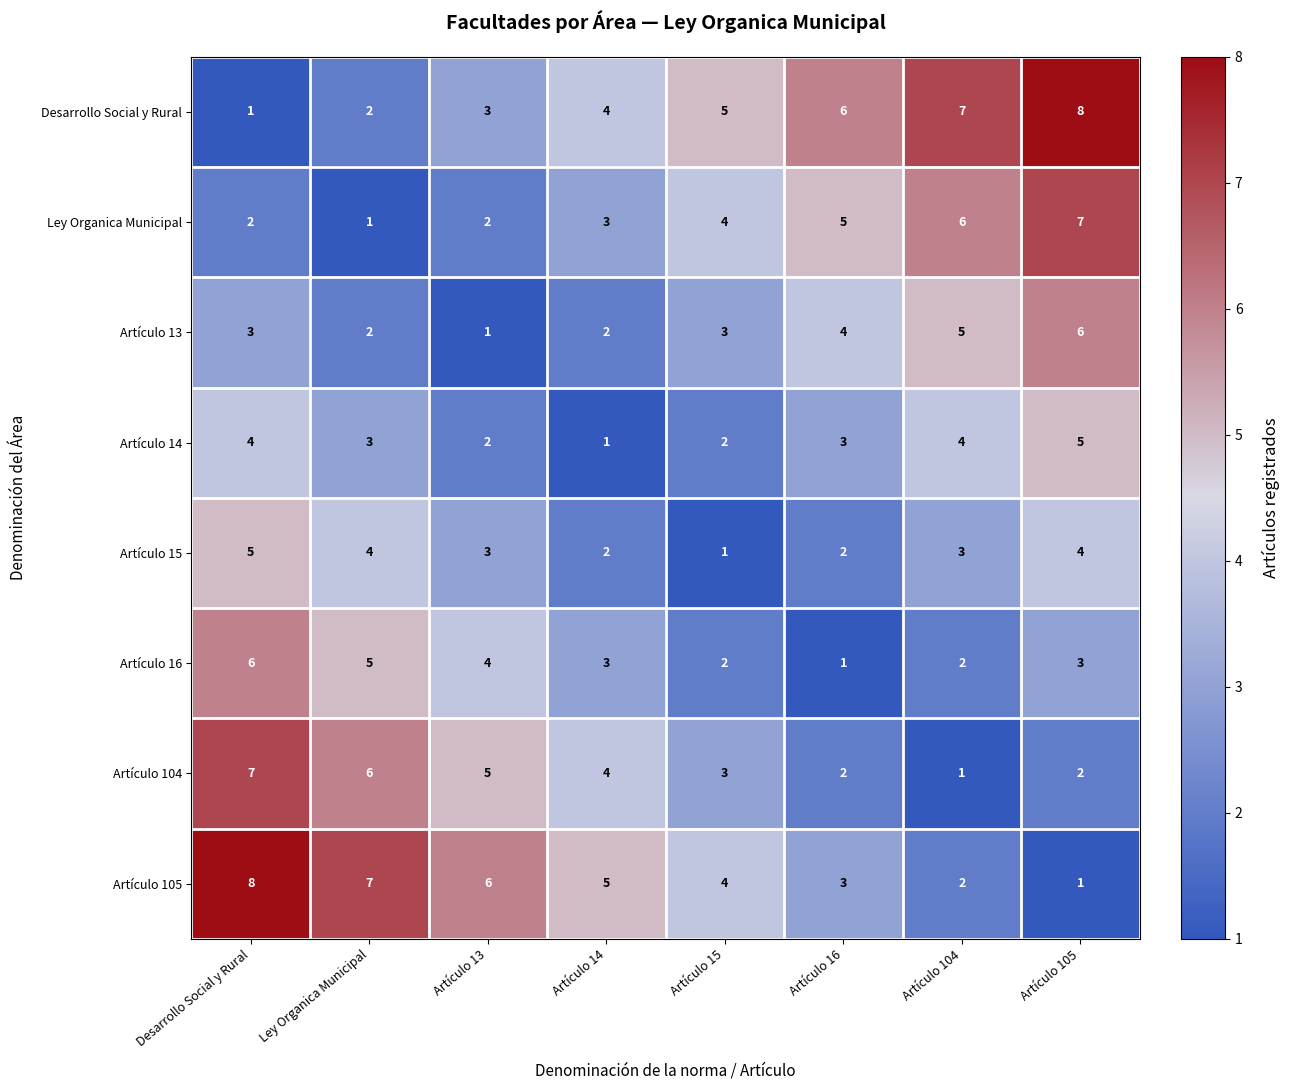

Where is Desarrollo Social y Rural nearest to the value 4?

Artículo 14